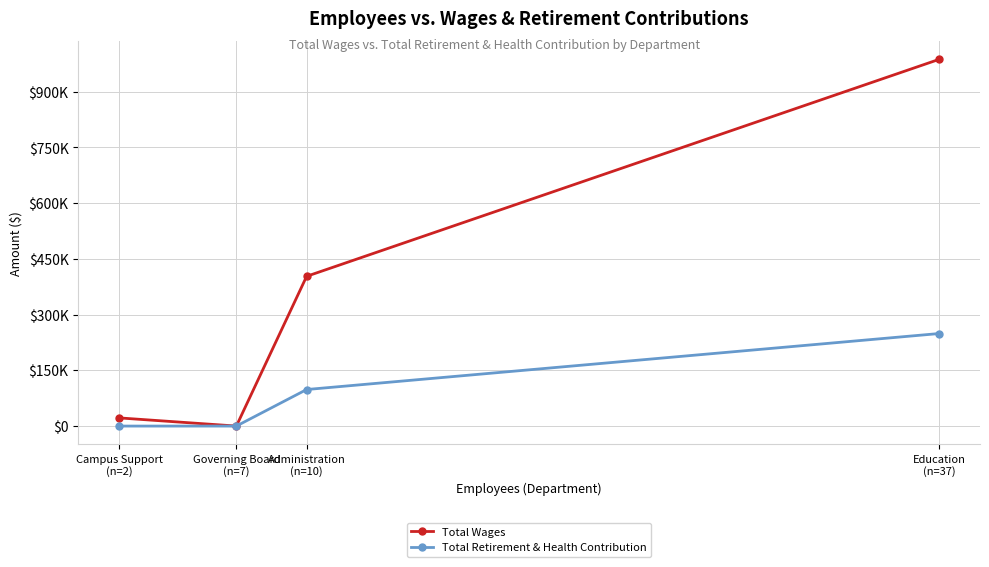

What are all the series names shown in the legend?

Total Wages, Total Retirement & Health Contribution